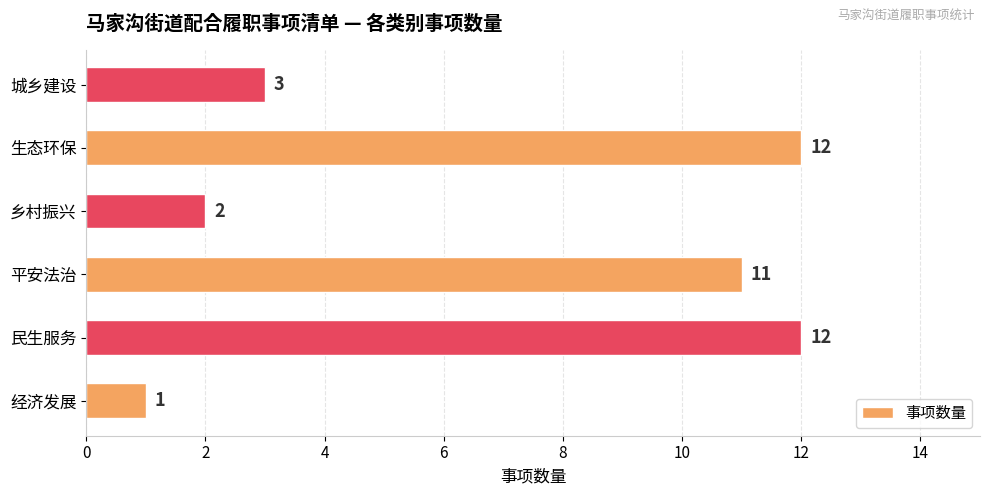

Which has a higher value, 乡村振兴 or 经济发展?

乡村振兴